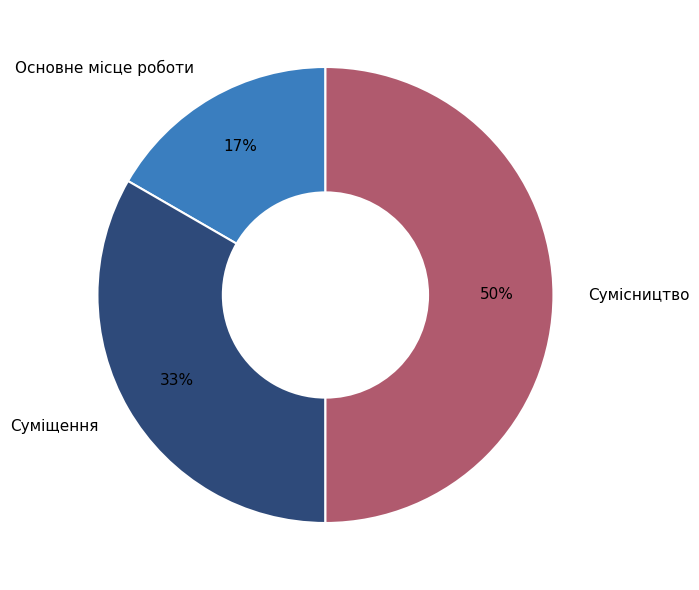

The Суміщення slice represents 33% of the pie. True or false?

True